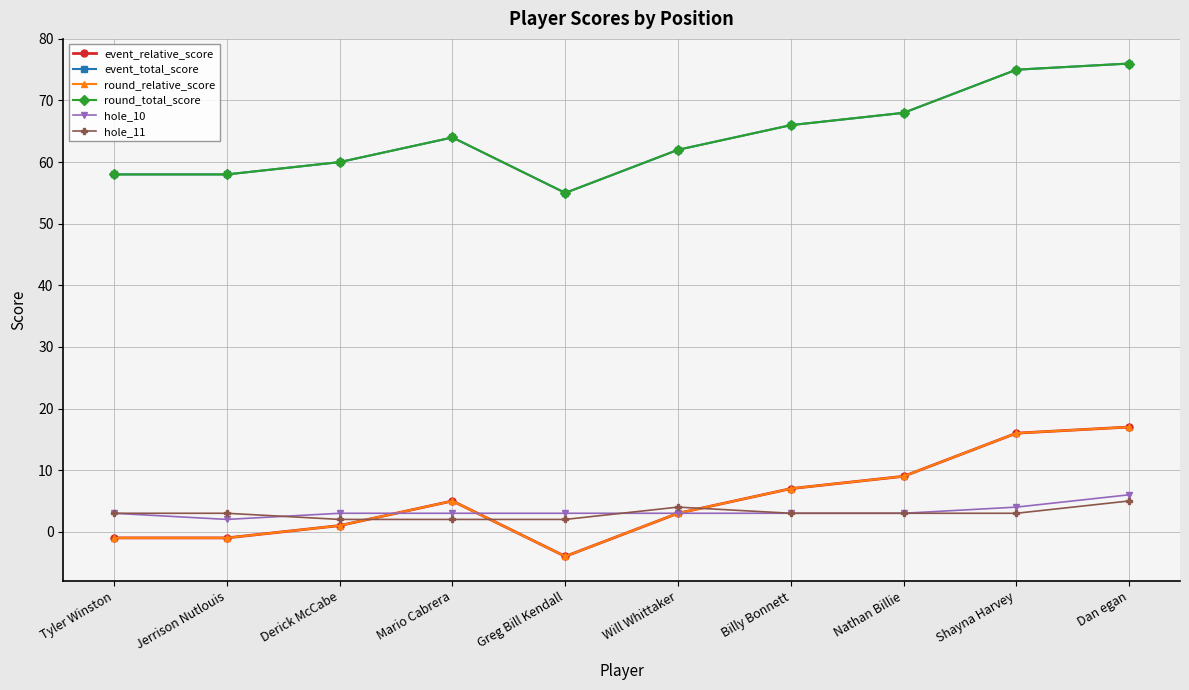

Reading right to left, extract all data points from this chart.

event_relative_score: 17	16	9	7	3	-4	5	1	-1	-1
event_total_score: 76	75	68	66	62	55	64	60	58	58
round_relative_score: 17	16	9	7	3	-4	5	1	-1	-1
round_total_score: 76	75	68	66	62	55	64	60	58	58
hole_10: 6	4	3	3	3	3	3	3	2	3
hole_11: 5	3	3	3	4	2	2	2	3	3